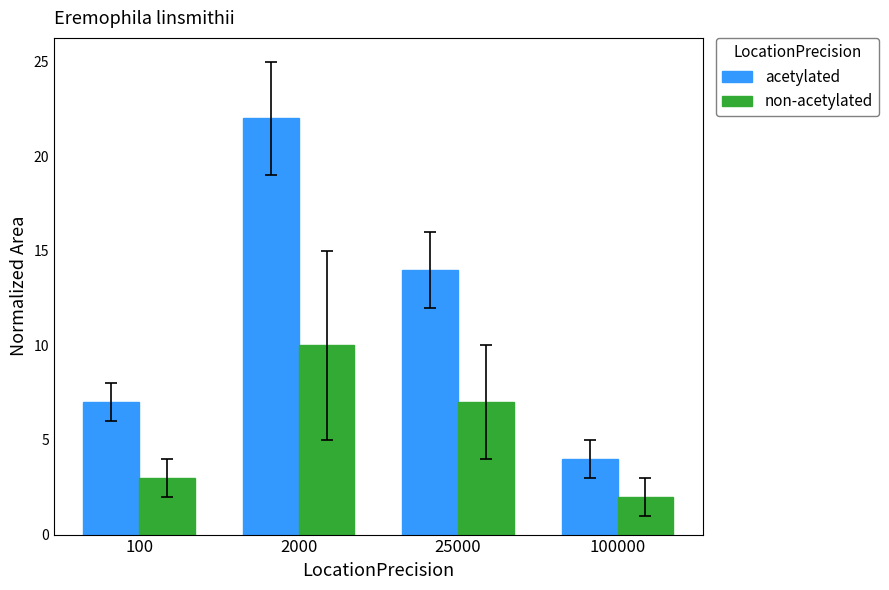

What is the value of the acetylated bar at the 4th from the left?

4